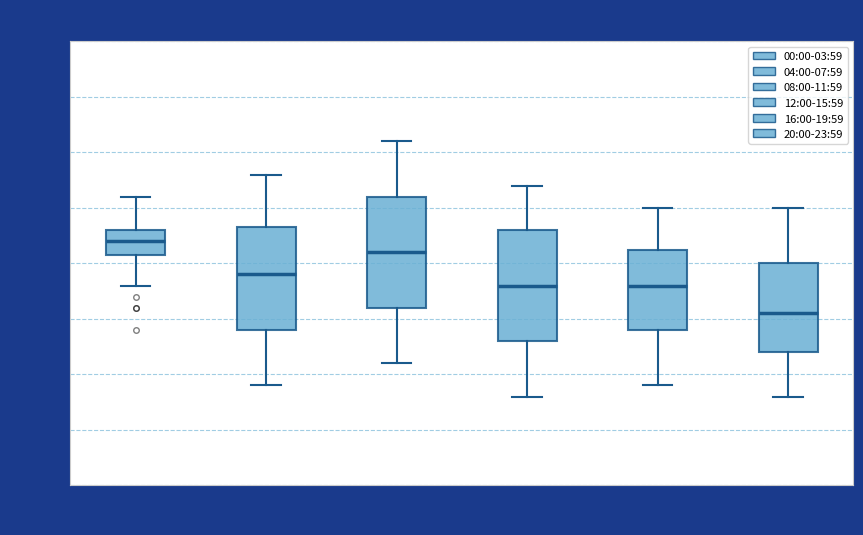

Which box has the lowest median line?

20:00-23:59